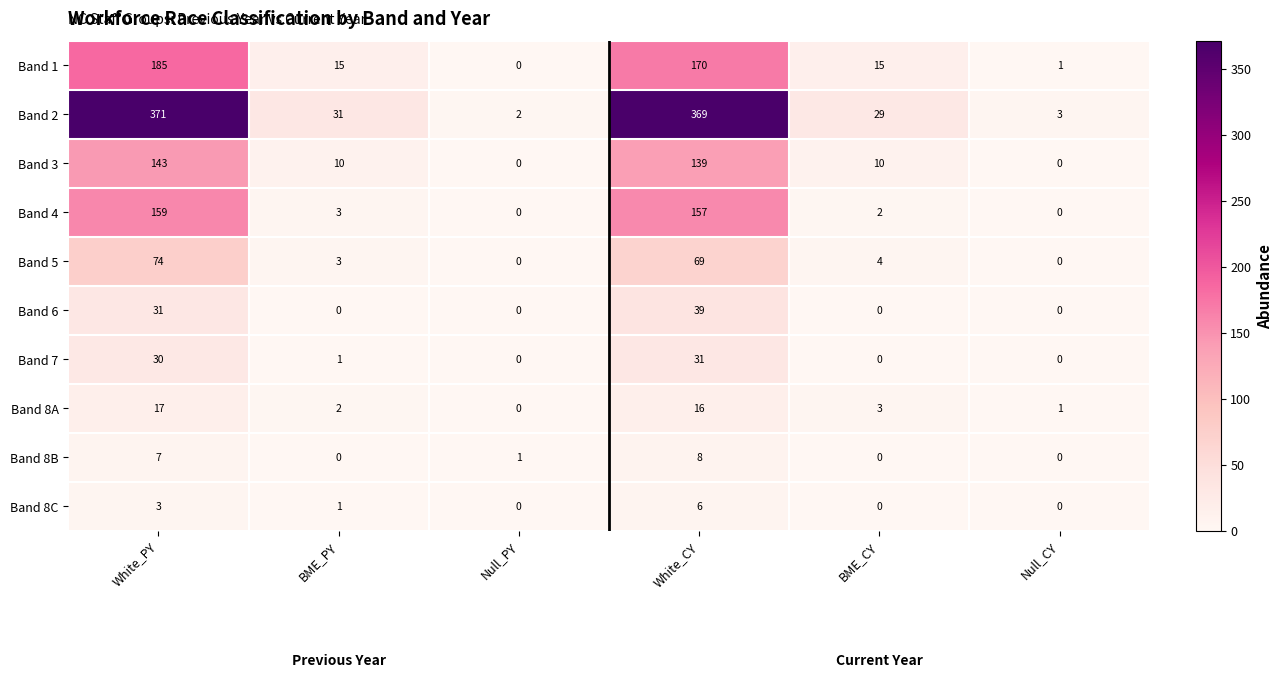

Which series has the largest total across all categories?

Band 2